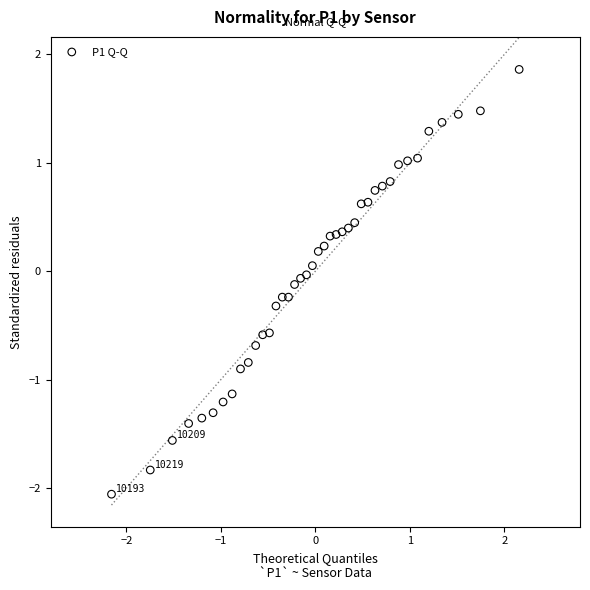

What is the range of Y values (max minus min)?

3.9